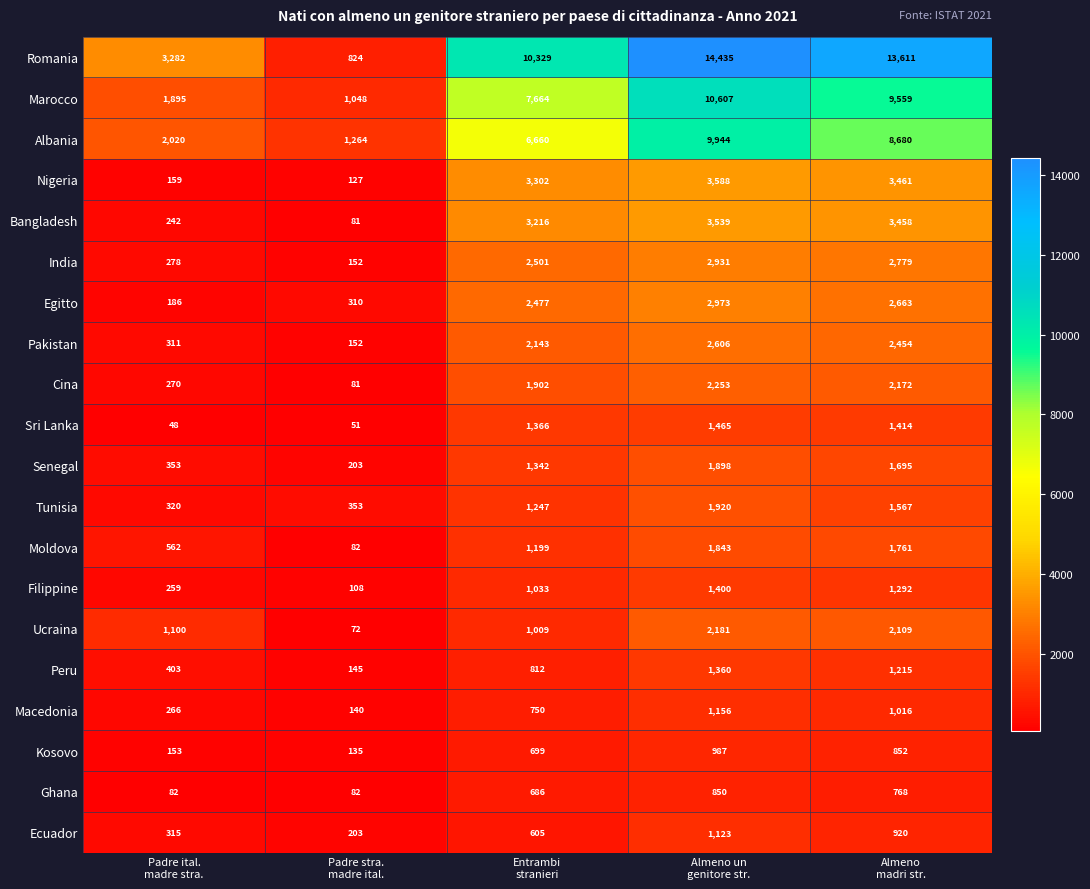

At Entrambi
stranieri, list the series in order from smallest to largest.

Ecuador, Ghana, Kosovo, Macedonia, Peru, Ucraina, Filippine, Moldova, Tunisia, Senegal, Sri Lanka, Cina, Pakistan, Egitto, India, Bangladesh, Nigeria, Albania, Marocco, Romania